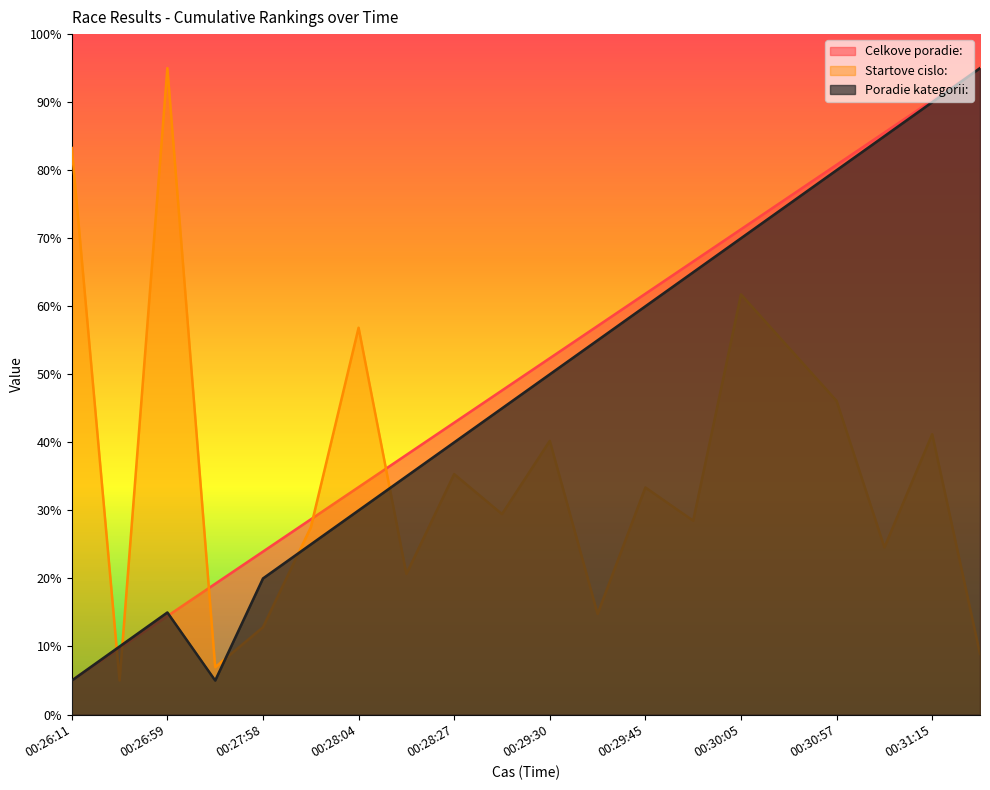

Which label corresponds to the smallest value in the chart?

00:26:11